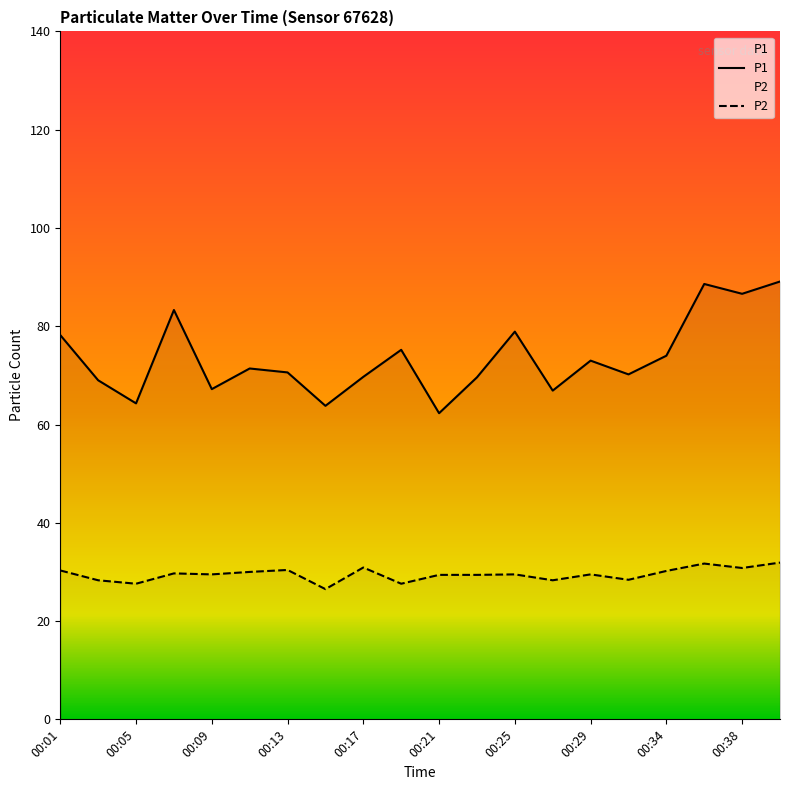

What is the average value of the P1 series?

73.6